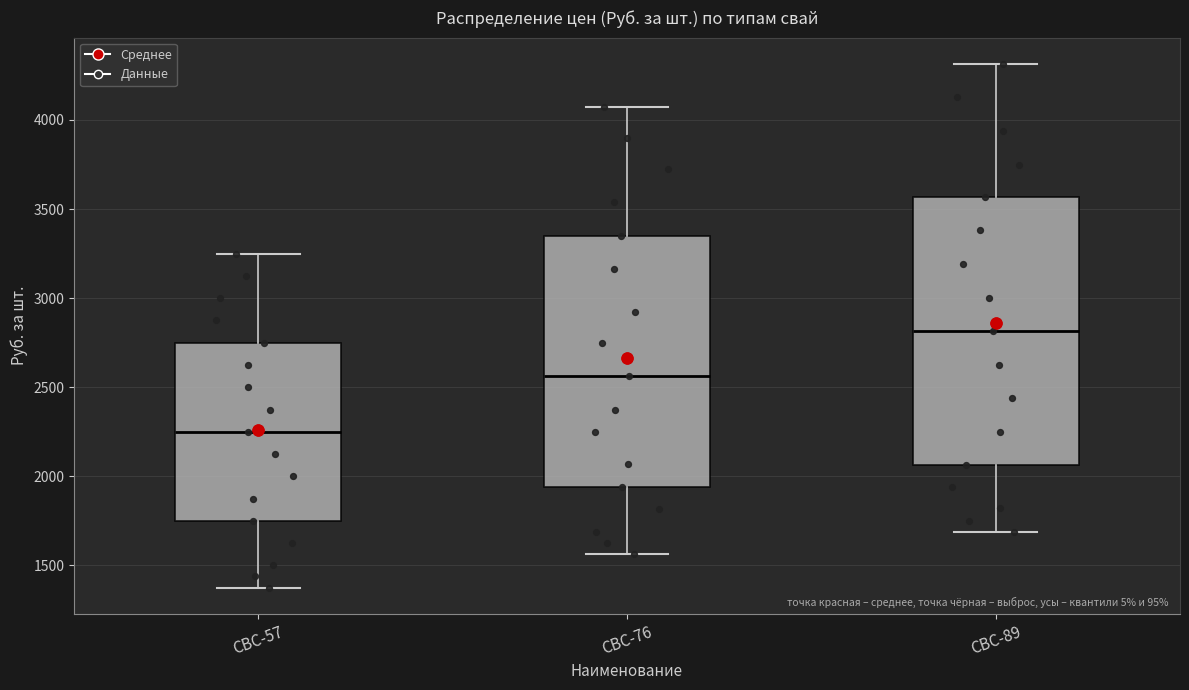

Comparing the boxes themselves (not the whiskers), which one is the tallest?

СВС-89